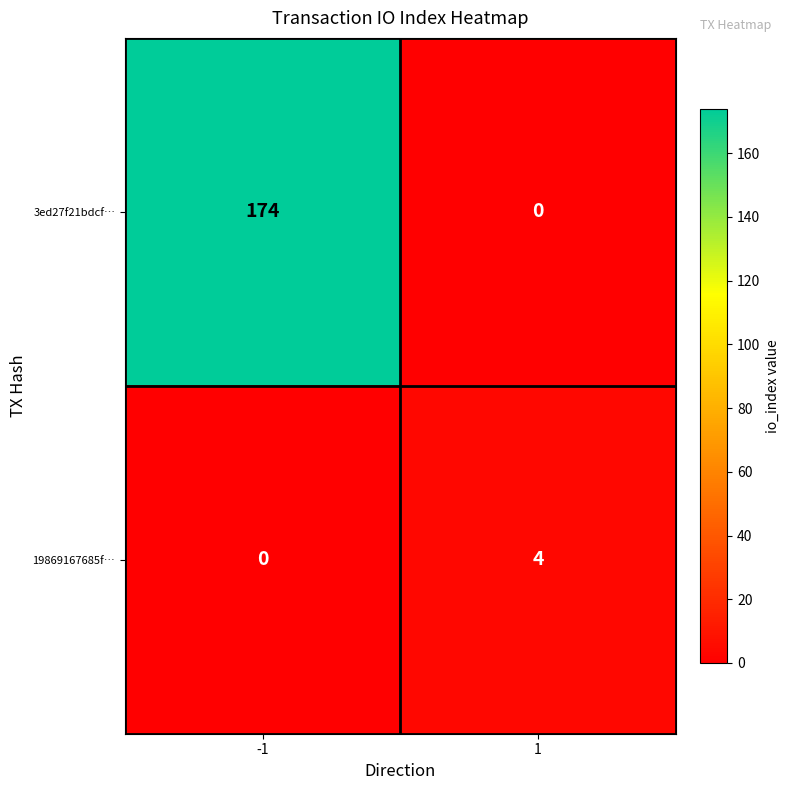

Which series has the largest range (max minus min)?

3ed27f21bdcf…